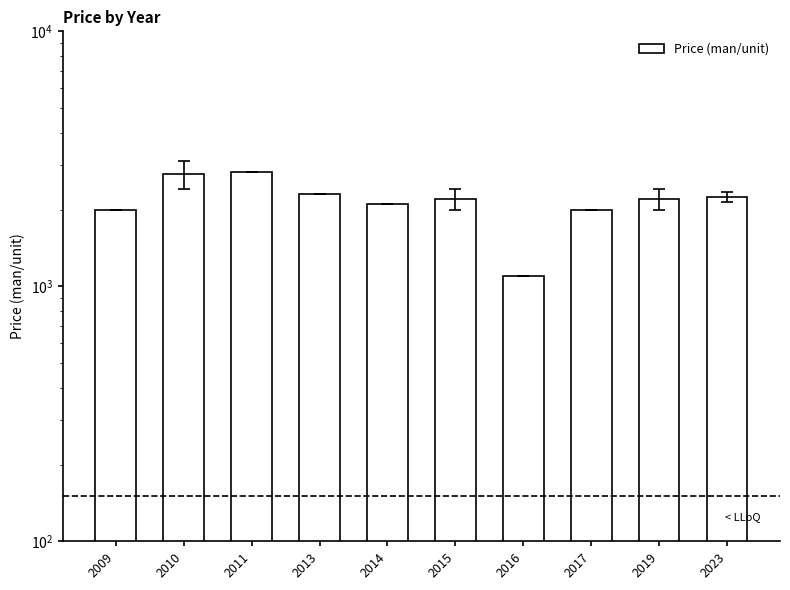

What is the value of the 2nd bar from the left?

2750